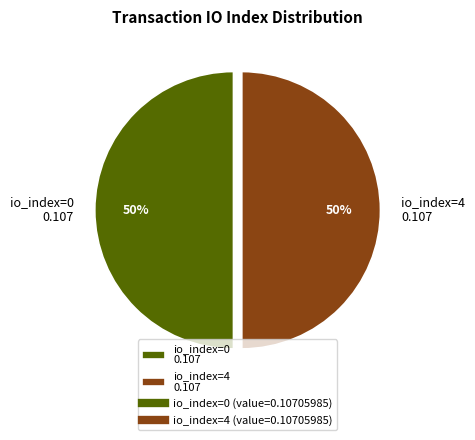

True or false: io_index=4 0.107 accounts for 50% of the total.

True